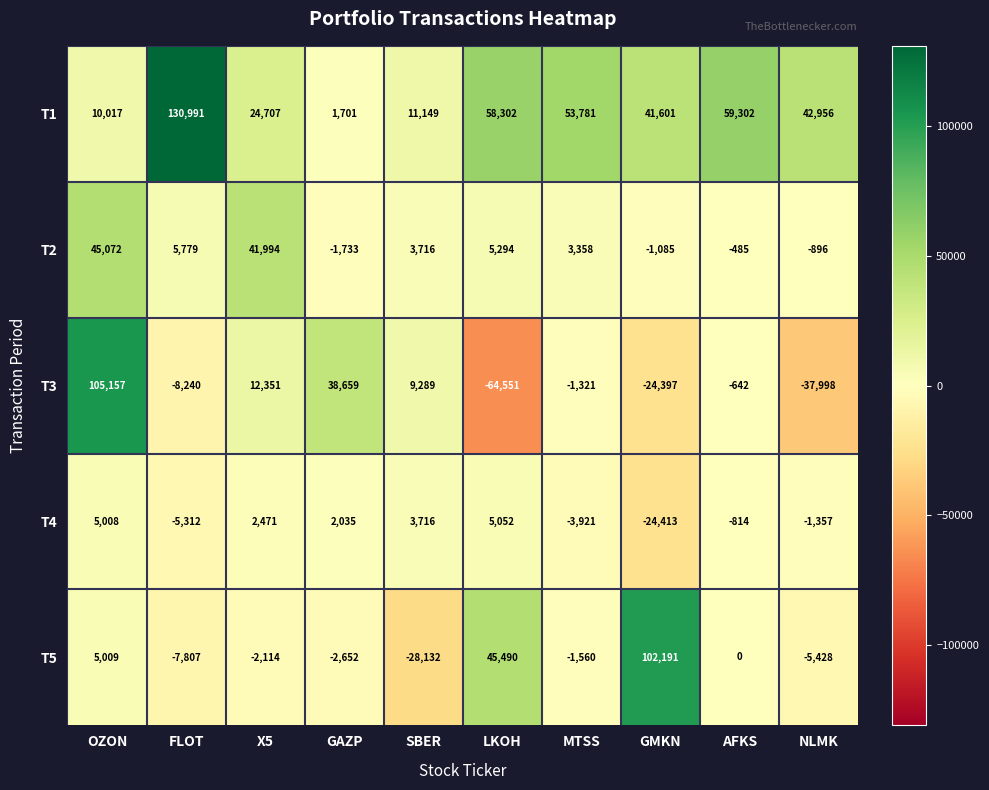

At which category is the sum across all series the highest?

OZON